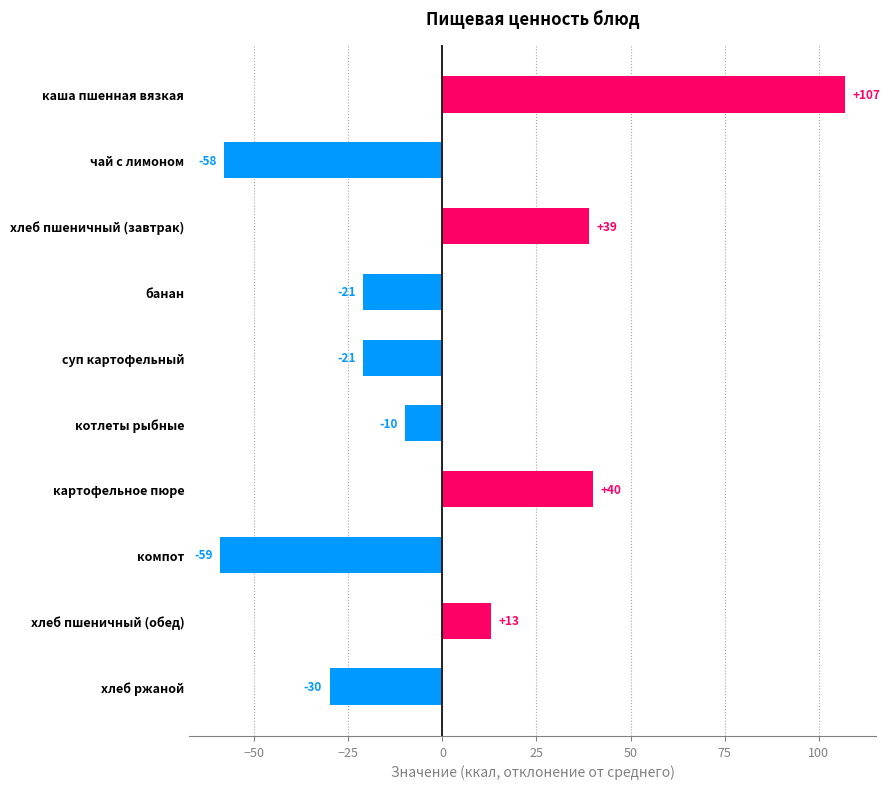

The chart shows a value of -36 at банан. True or false?

False